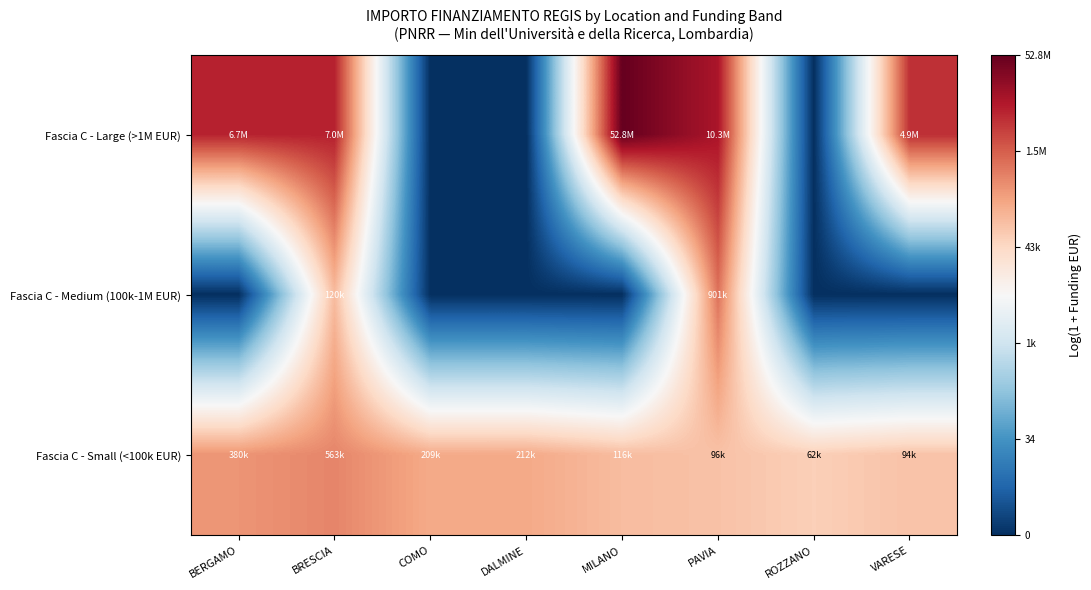

Rank the series at BRESCIA from highest to lowest value.

Fascia C - Large (>1M EUR), Fascia C - Small (<100k EUR), Fascia C - Medium (100k-1M EUR)